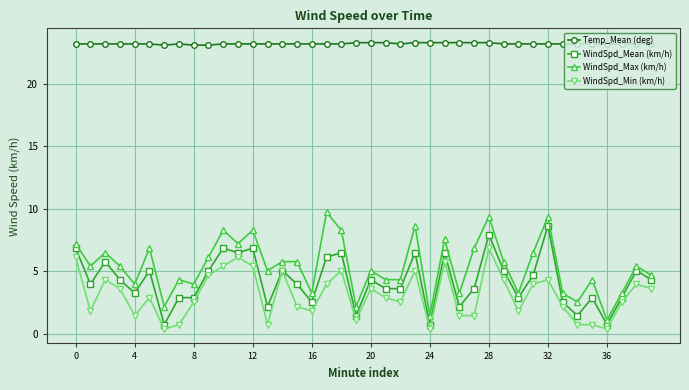

What is the lowest value of the WindSpd_Max (km/h) series?

1.1